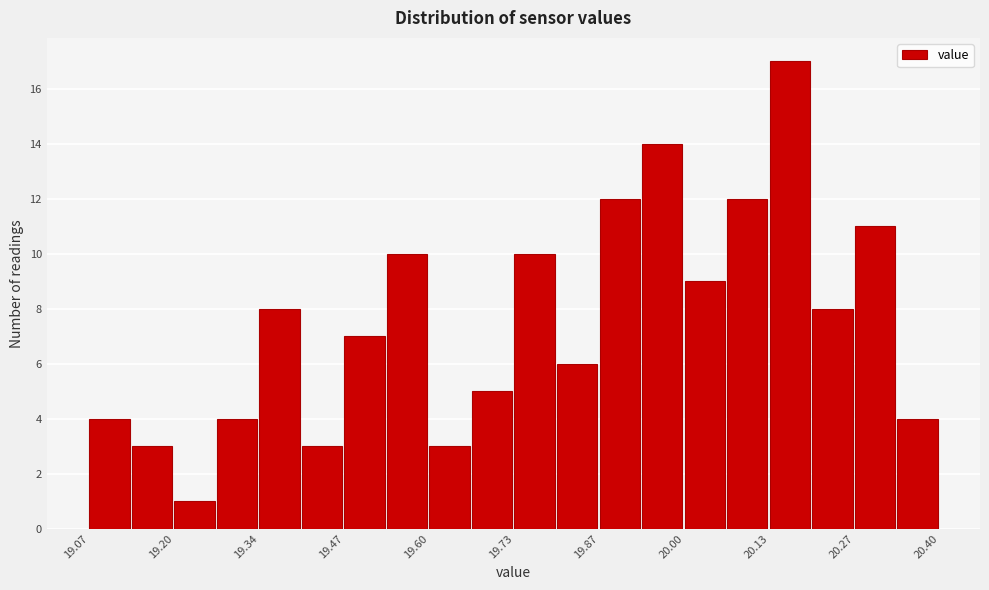

Read against the x-axis, roughly where is the centre of the tallest bar?

20.16